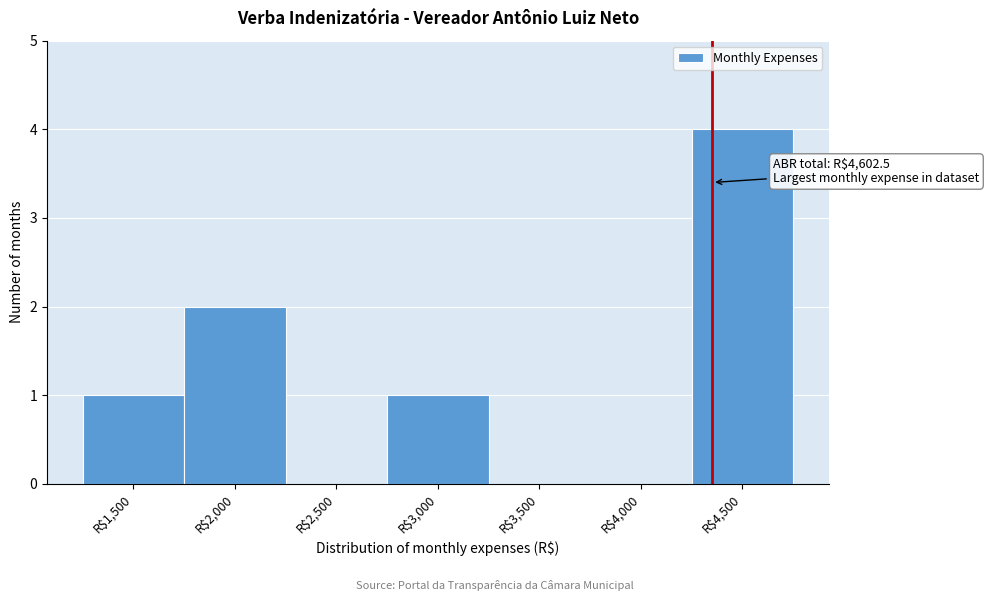

Which label corresponds to the largest value in the chart?

R$4,500